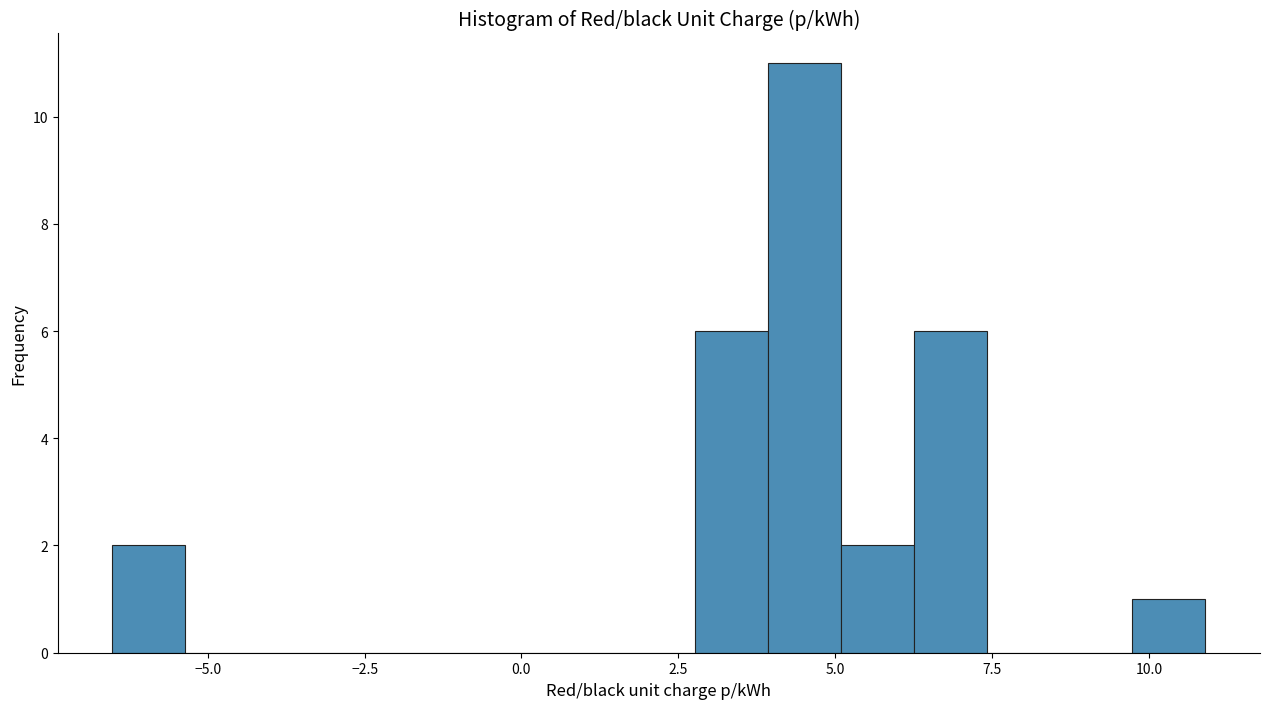

Around what value on the x-axis is the tallest bar? Give the approximate position of its centre, as read against the axis.

4.5